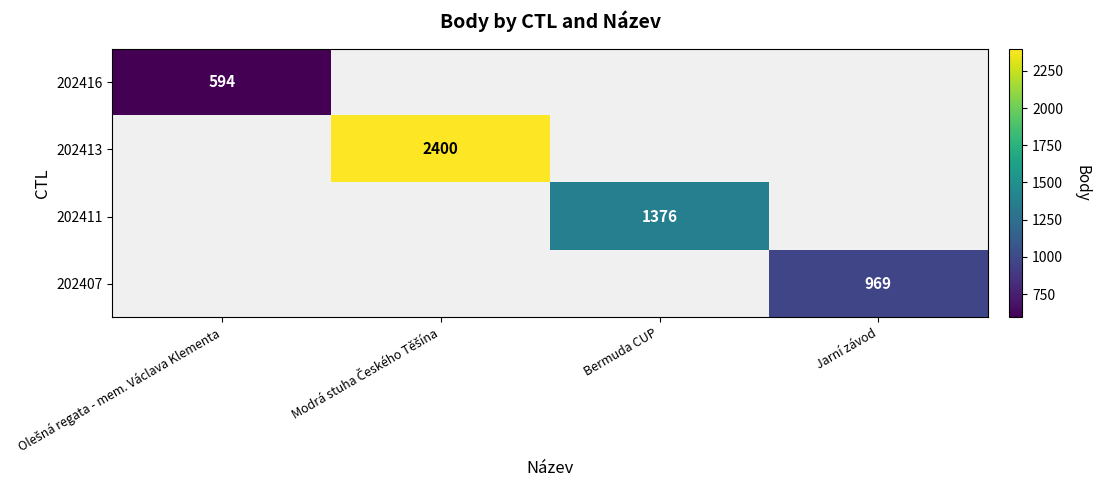

The 202407 series shows 1535 at Jarní závod. True or false?

False